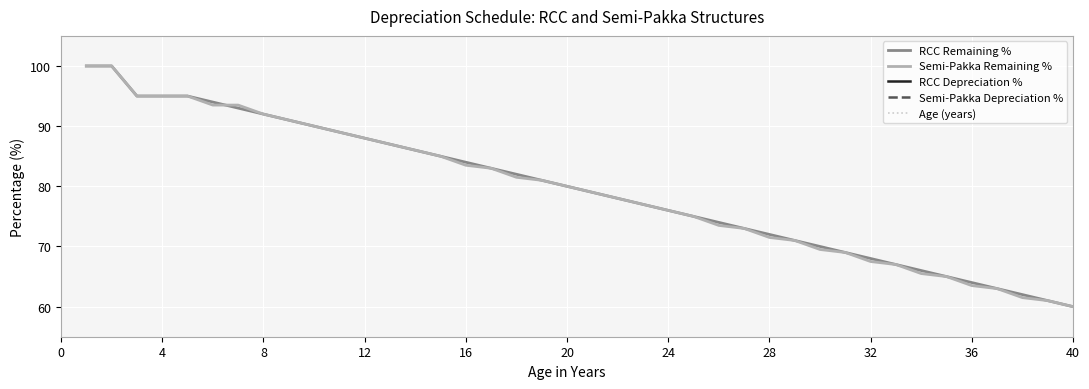

What is the difference between the maximum and second lowest values in the Age (years) series?

38.0